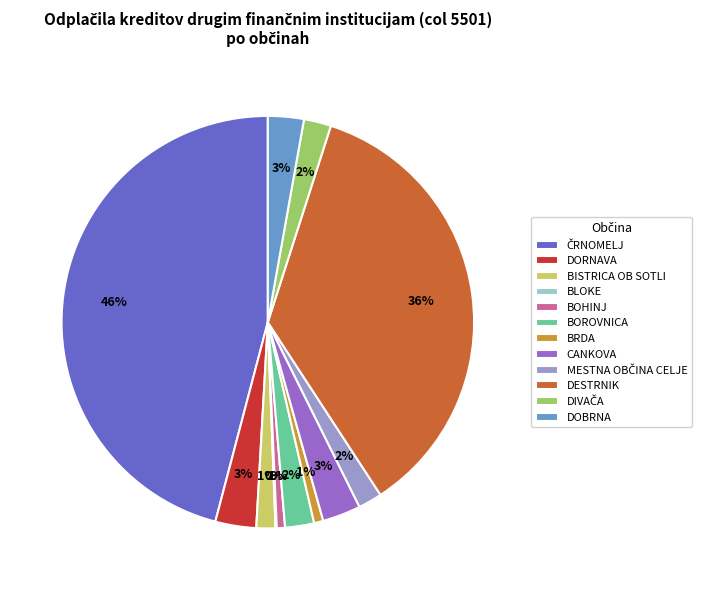

Is it true that BISTRICA OB SOTLI is 1% of the pie?

True